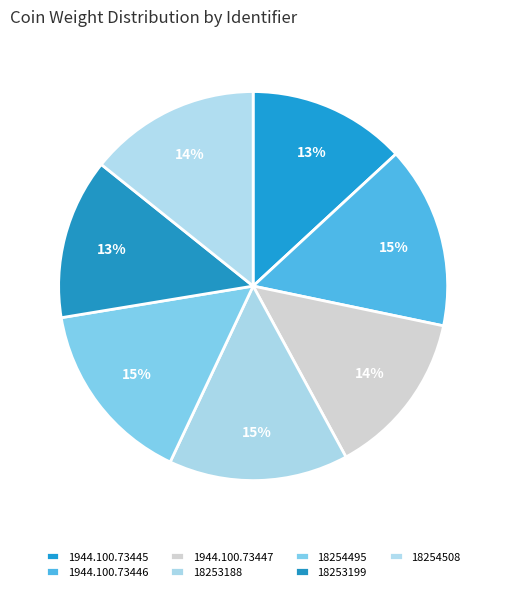

Which category has the smallest portion of the pie?

1944.100.73445